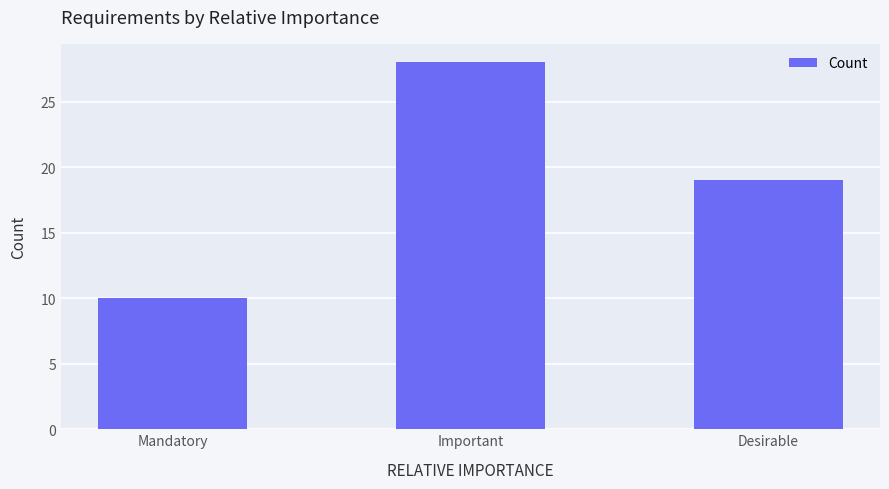

Are the bars grouped side by side (vs. stacked)?

No